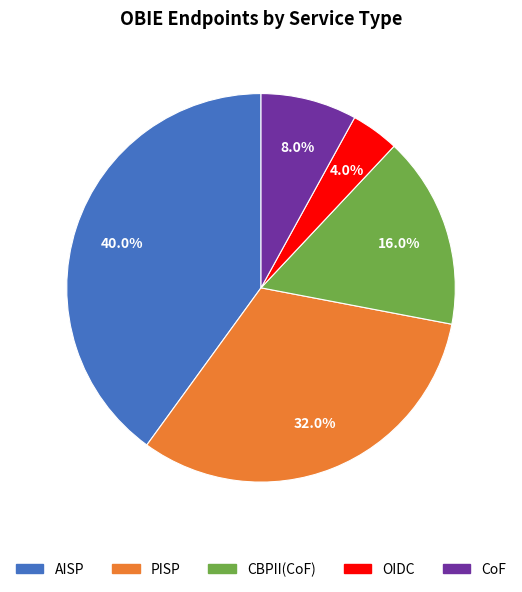

True or false: AISP accounts for 49% of the total.

False